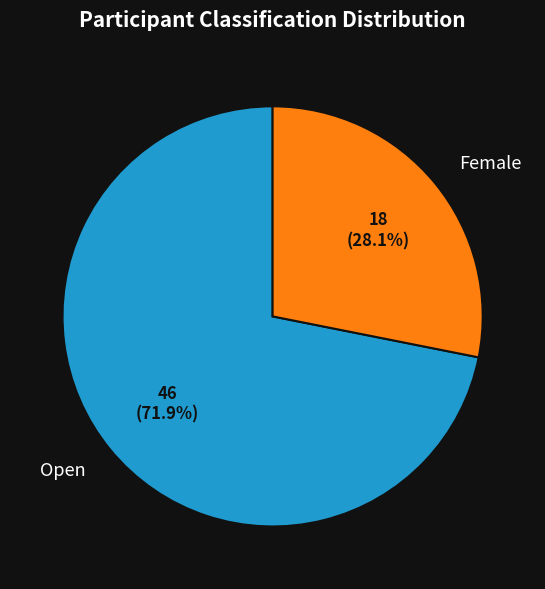

Which has a higher value, Female or Open?

Open